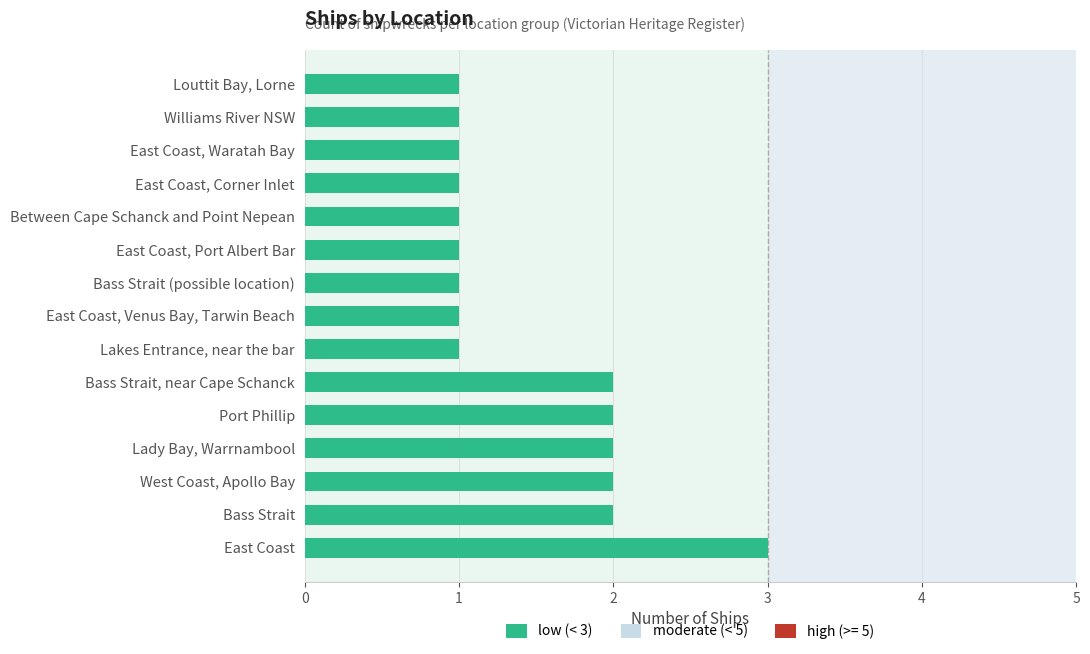

Are the bars grouped side by side (vs. stacked)?

No